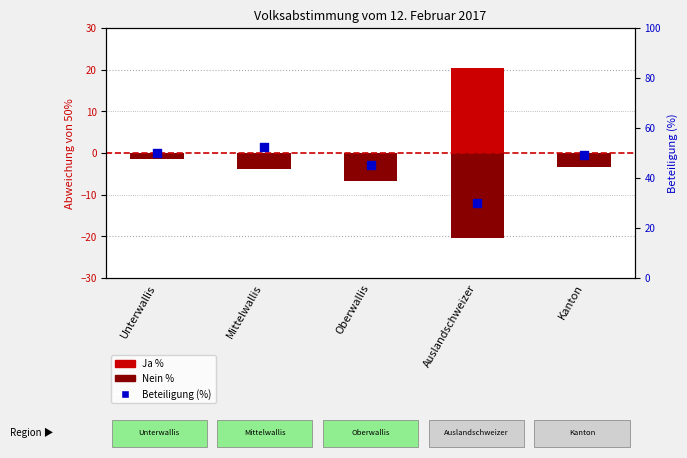

Is the value of Ja % at Oberwallis greater than the value of Beteiligung (%) at Oberwallis?

No